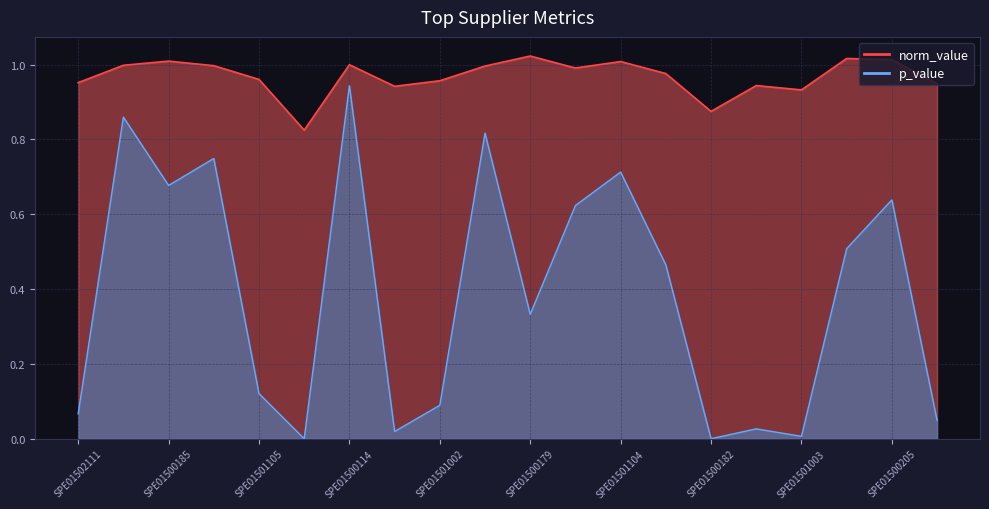

Is the value of p_value at SPE00200331 greater than the value of norm_value at SPE01500183?

No